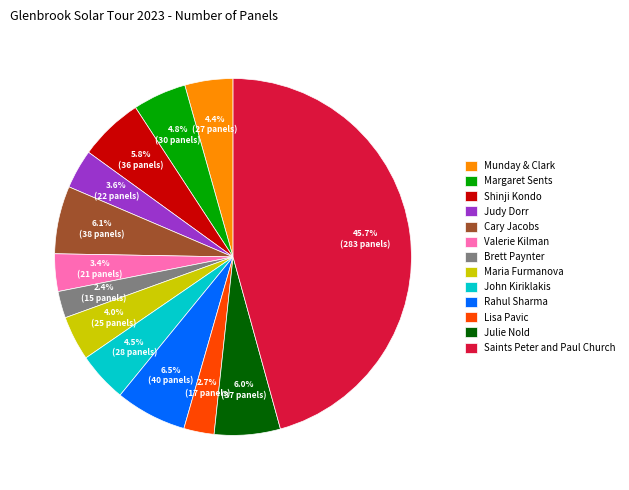

What is the ratio of the value at Valerie Kilman to the value at Saints Peter and Paul Church?

0.1